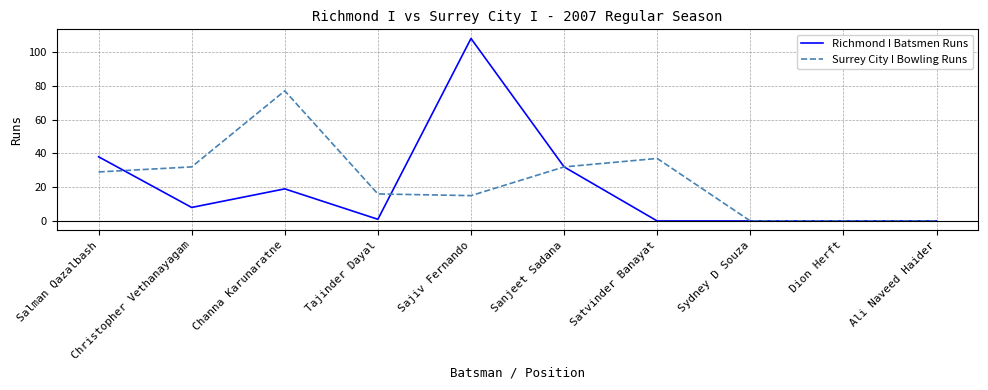

Rank the series by their maximum value, from highest to lowest.

Richmond I Batsmen Runs, Surrey City I Bowling Runs